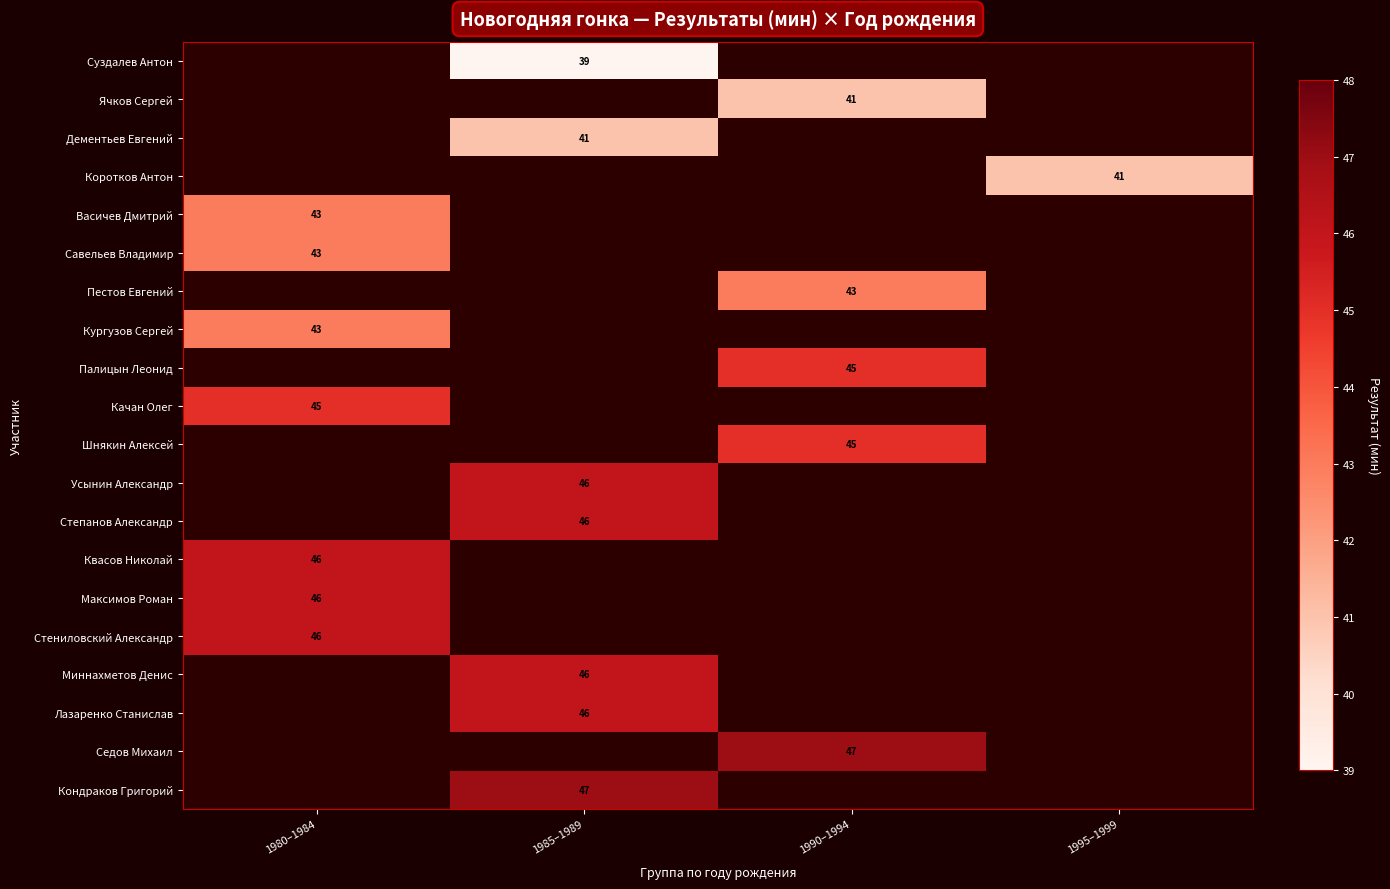

The Миннахметов Денис series shows 29.3 at 1985–1989. True or false?

False